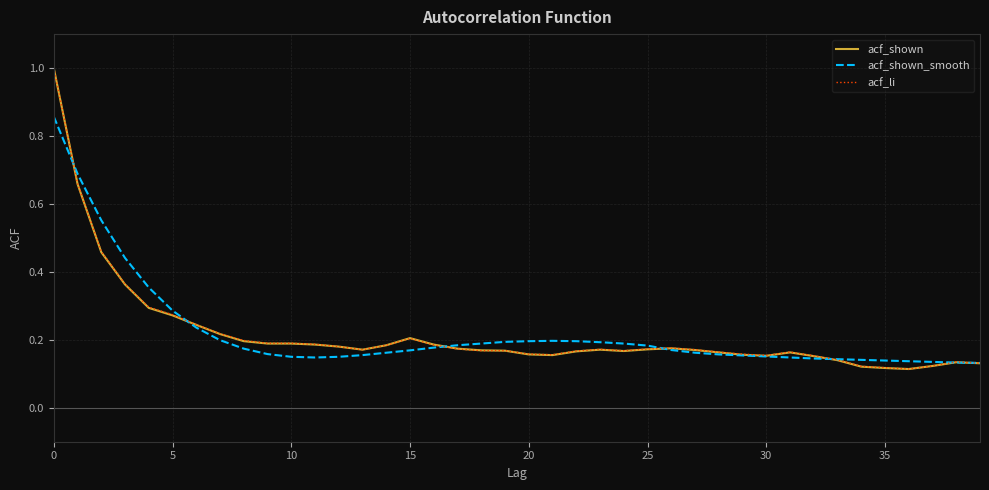

What is the greatest value displayed?

1.0